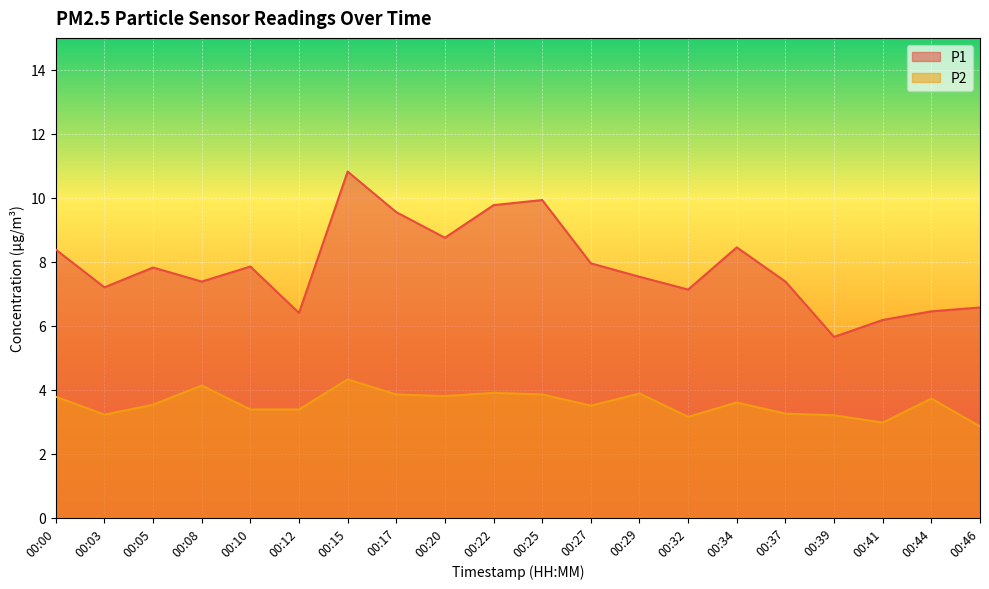

List the labels in order of P2 value, largest first.

00:15, 00:08, 00:22, 00:29, 00:17, 00:25, 00:20, 00:00, 00:44, 00:34, 00:05, 00:27, 00:10, 00:12, 00:37, 00:03, 00:39, 00:32, 00:41, 00:46